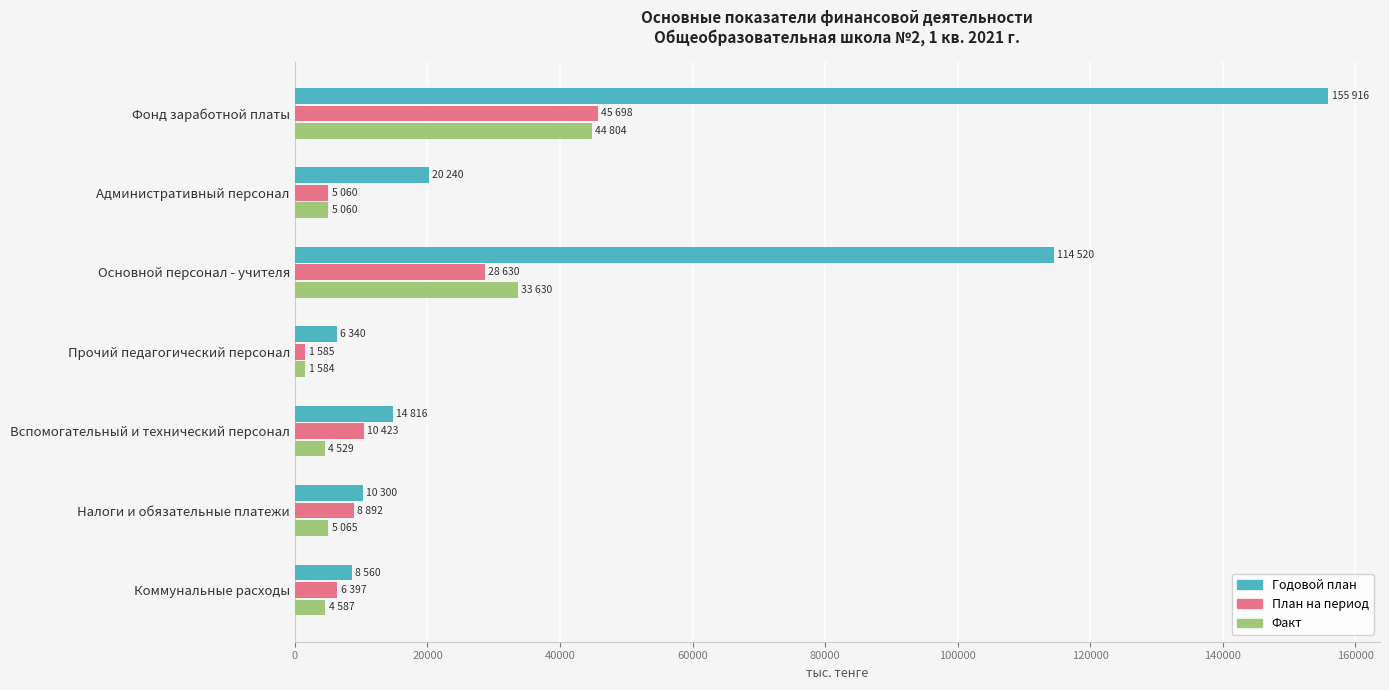

The value of План на период at Налоги и обязательные платежи is 14788.9. True or false?

False